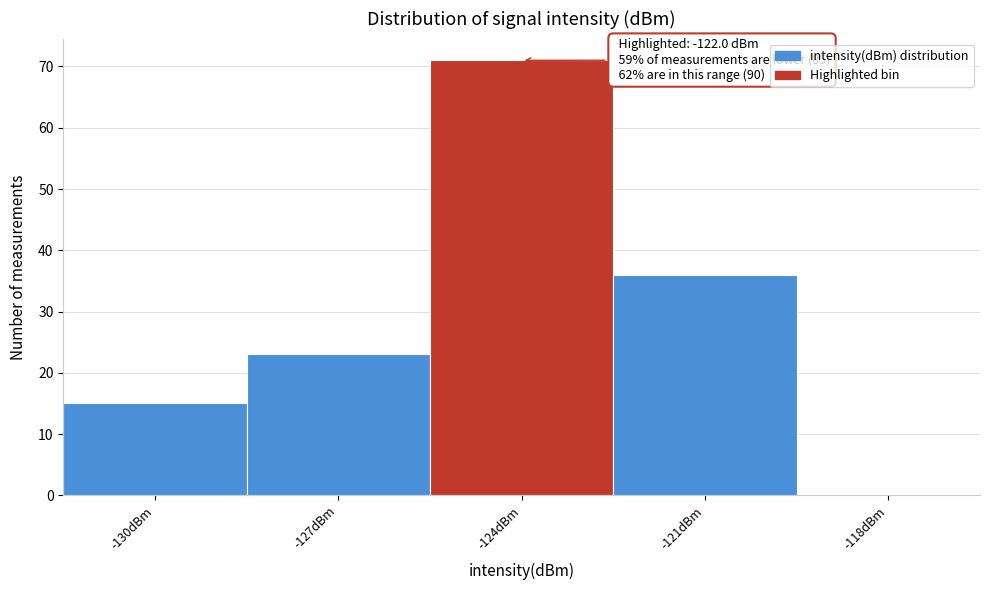

Reading left to right, extract all data points from this chart.

-130dBm=15	-127dBm=23	-124dBm=71	-121dBm=36	-118dBm=0